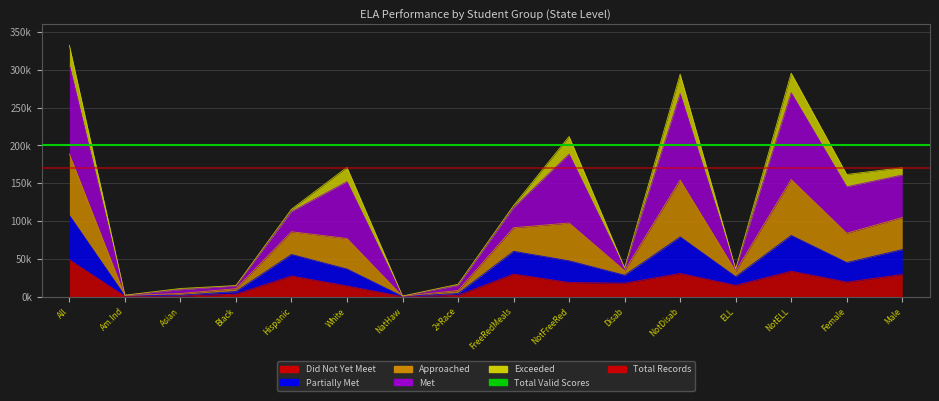

The value of Total Valid Scores (ELA) at All is 200000. True or false?

True